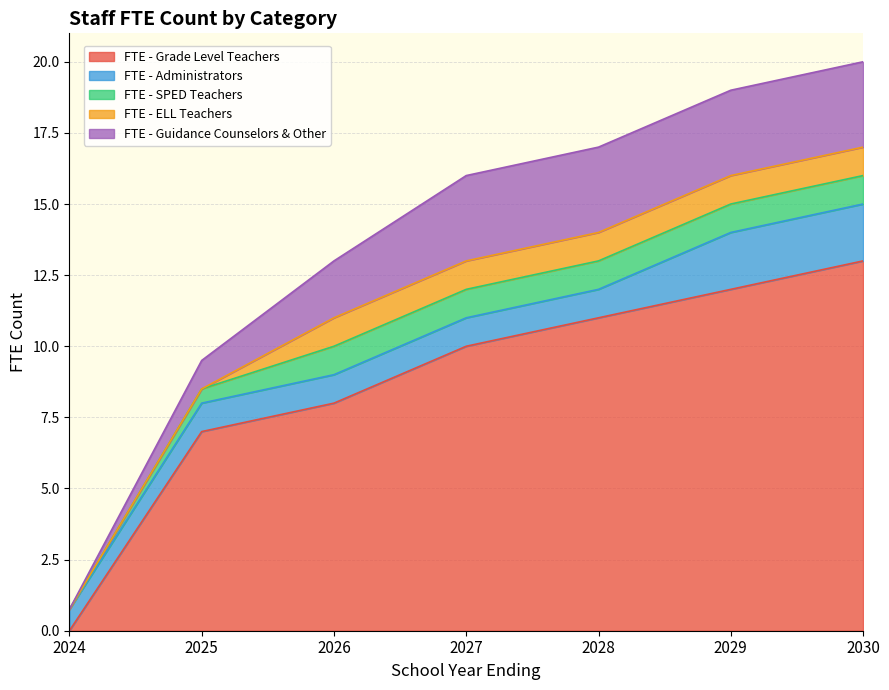

What is the sum of the FTE - Grade Level Teachers values at 2027 and 2025?

17.0